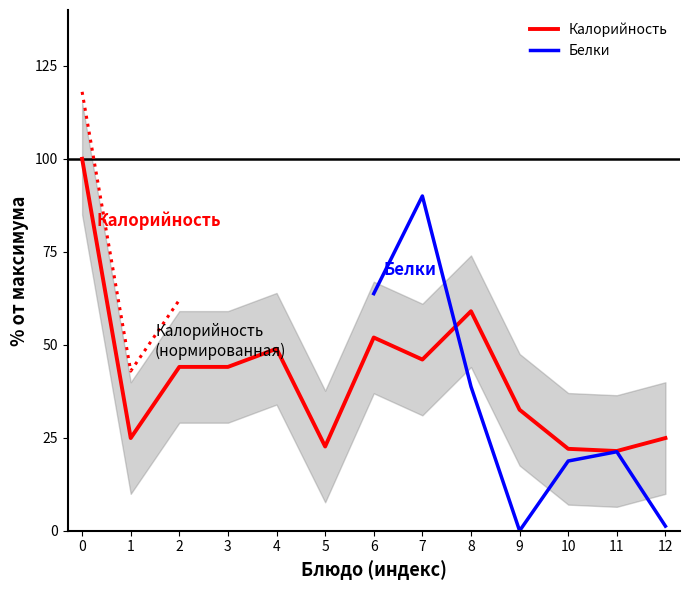

What is the sum of all values?

542.5